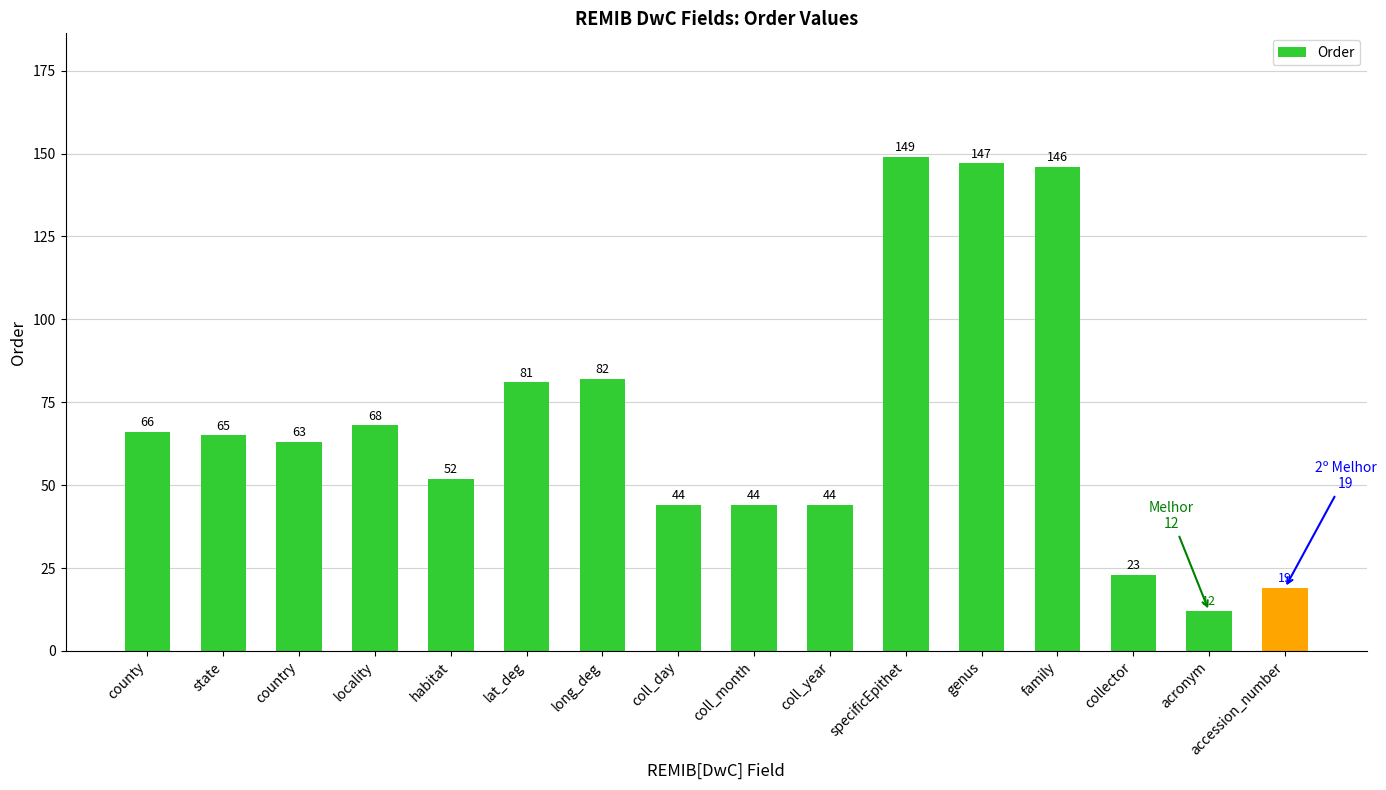

Which has a higher value, acronym or coll_day?

coll_day